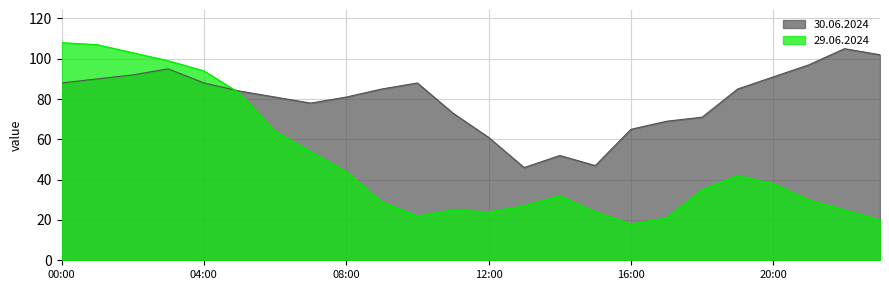

Which series has the largest range (max minus min)?

29.06.2024